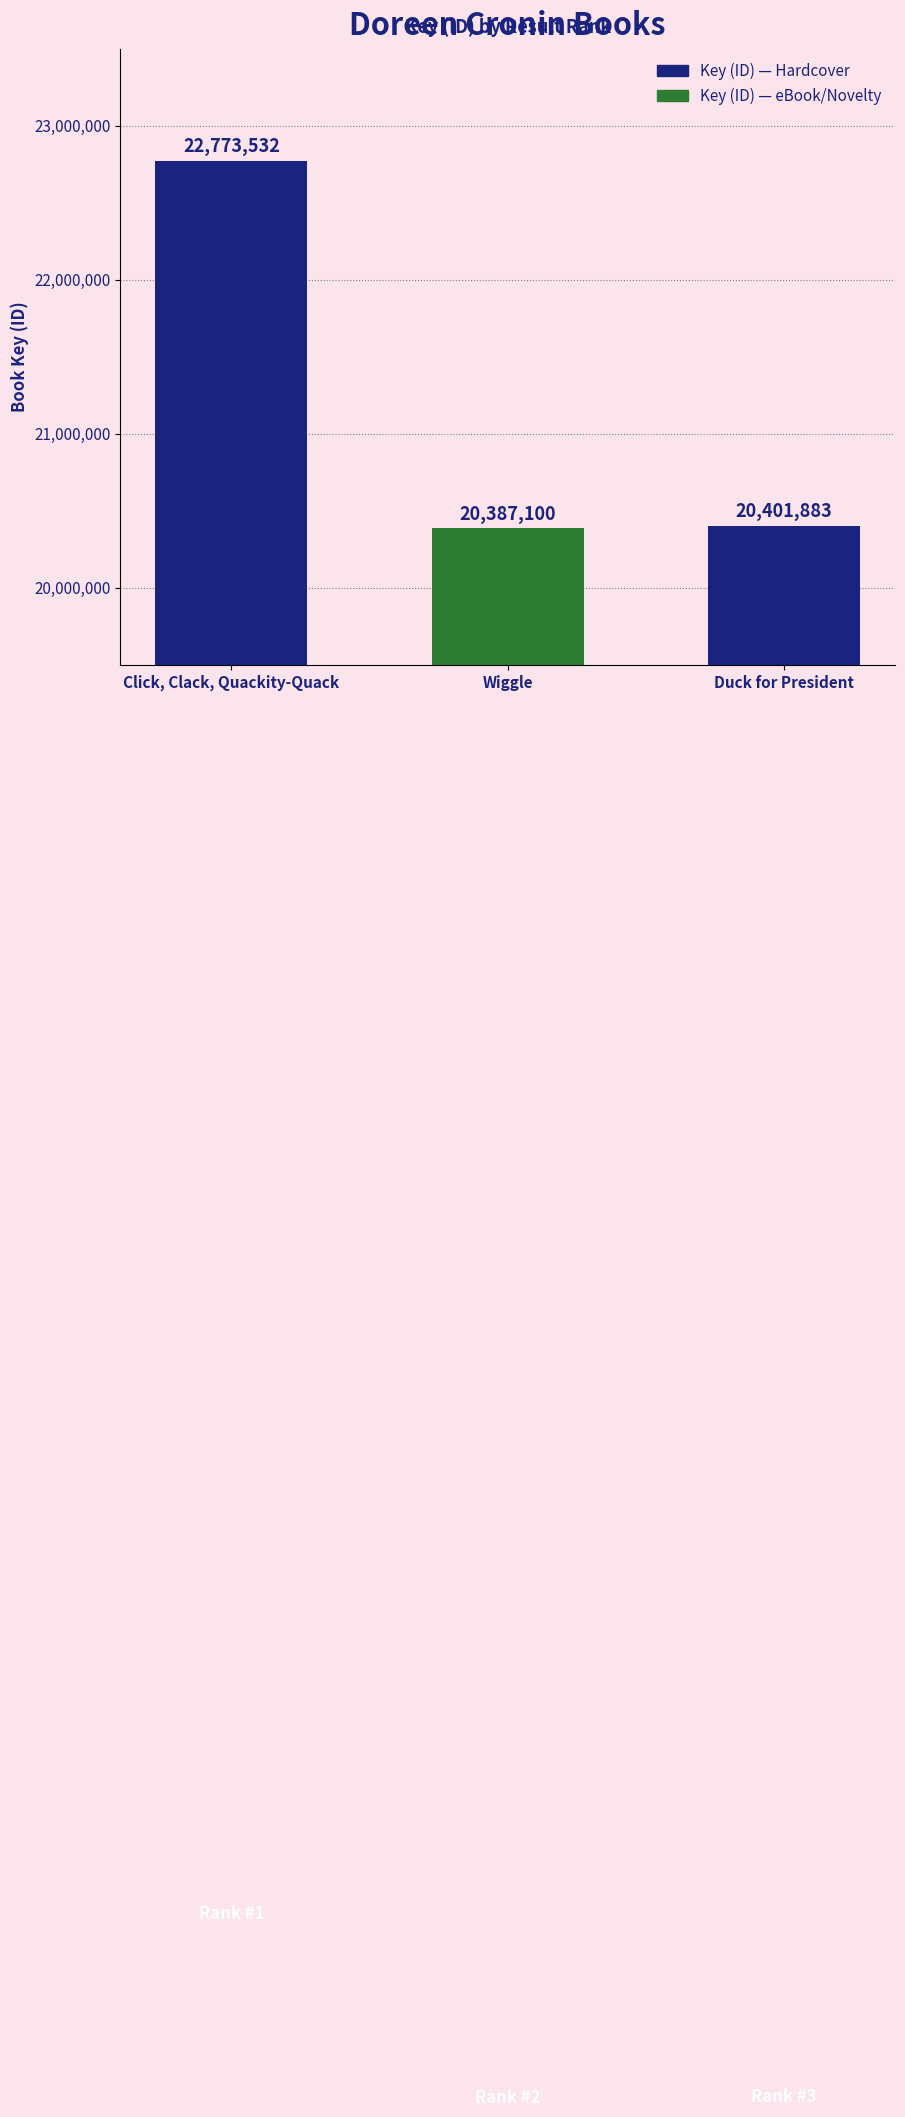

The value at Wiggle is 7465844. True or false?

False